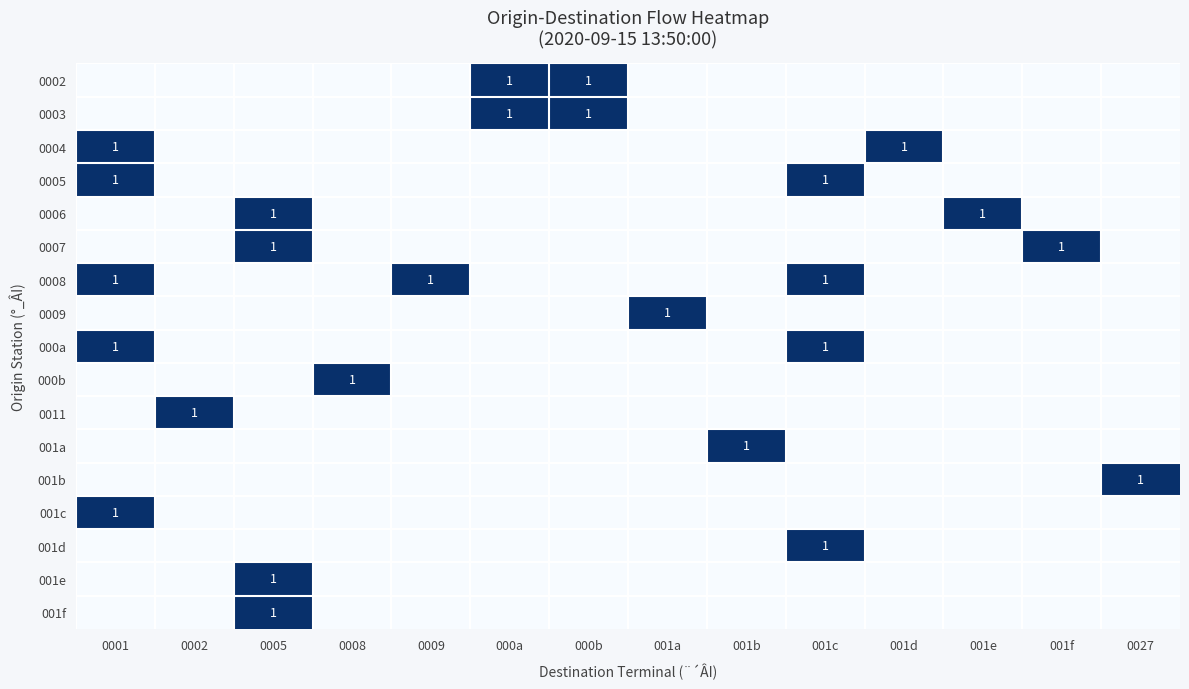

Which series changed the most between 001d and 0027?

0004